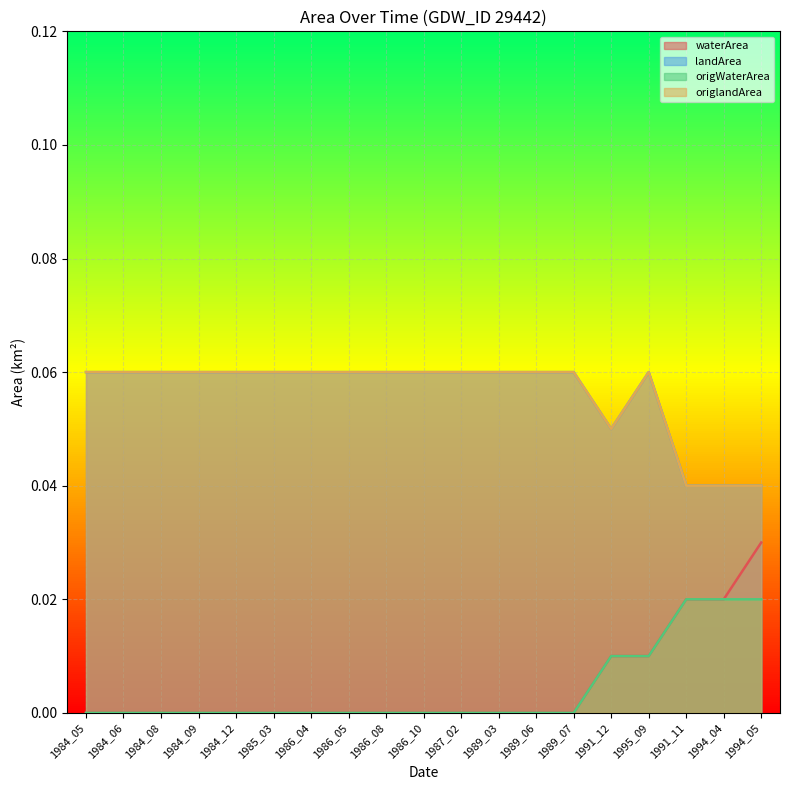

At which category does origlandArea reach its first local valley?

1991_12